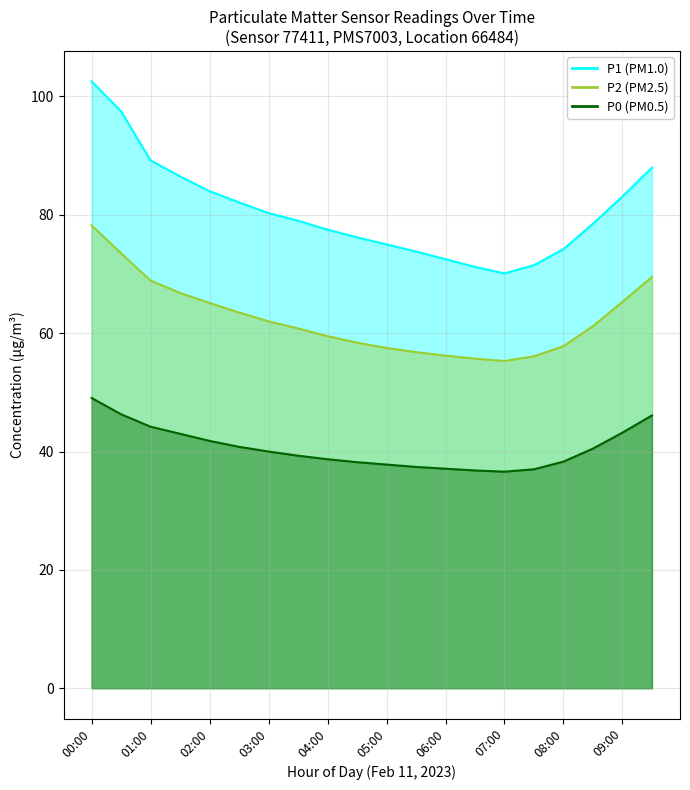

Is it true that P1 equals 59.5 at 16:00?

False